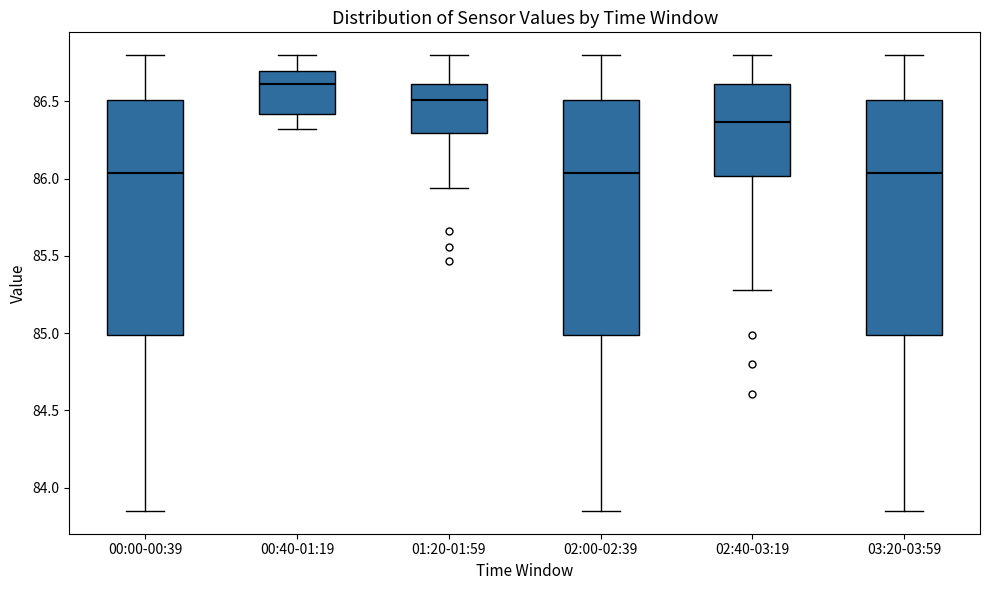

Reading left to right, read every box against the y-axis: the position of its median line, the range the box covers, and the ends of its whiskers. The values are not printed on the chart, so give them approximately, as read against the axis.

00:00-00:39: median 86.05, box 85.00 to 86.50, whiskers 83.85 to 86.80
00:40-01:19: median 86.60, box 86.40 to 86.70, whiskers 86.30 to 86.80
01:20-01:59: median 86.50, box 86.30 to 86.60, whiskers 85.95 to 86.80
02:00-02:39: median 86.05, box 85.00 to 86.50, whiskers 83.85 to 86.80
02:40-03:19: median 86.35, box 86.00 to 86.60, whiskers 85.30 to 86.80
03:20-03:59: median 86.05, box 85.00 to 86.50, whiskers 83.85 to 86.80